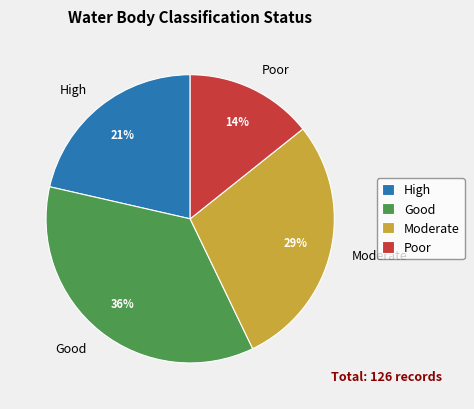

True or false: Moderate accounts for 29% of the total.

True